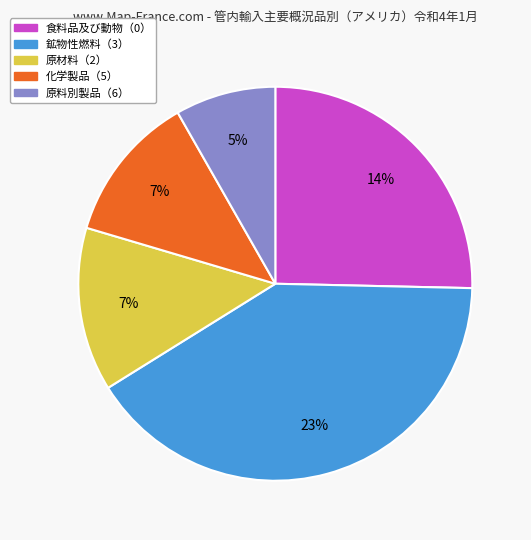

What is the smallest slice in the pie chart?

原料別製品（6）